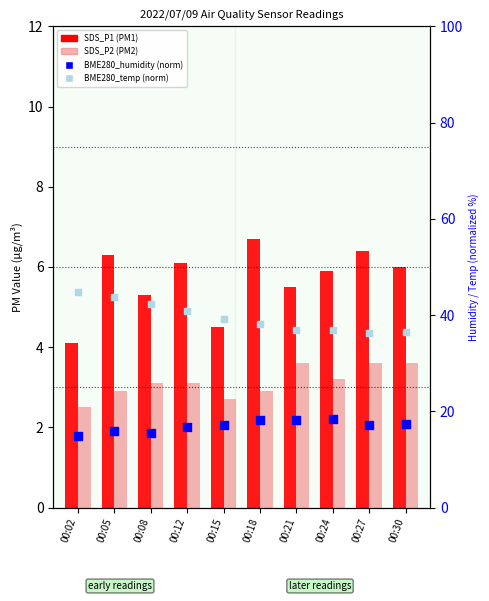

At which category is the sum across all series the highest?

00:05